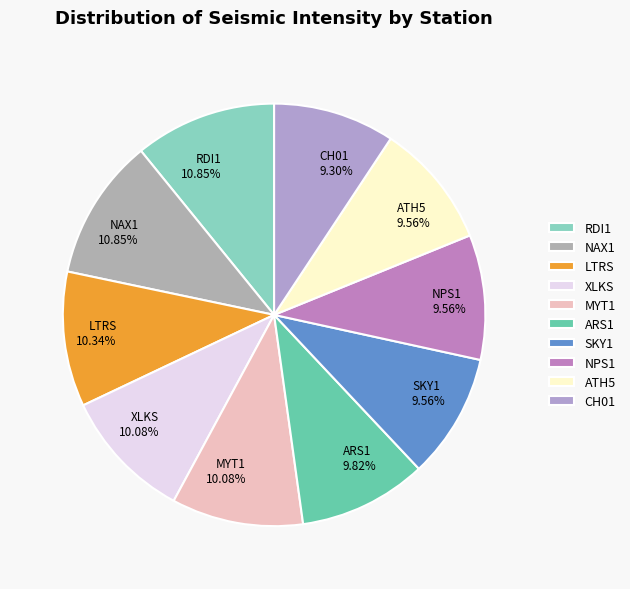

Is the sum of ARS1 and LTRS greater than half?

No